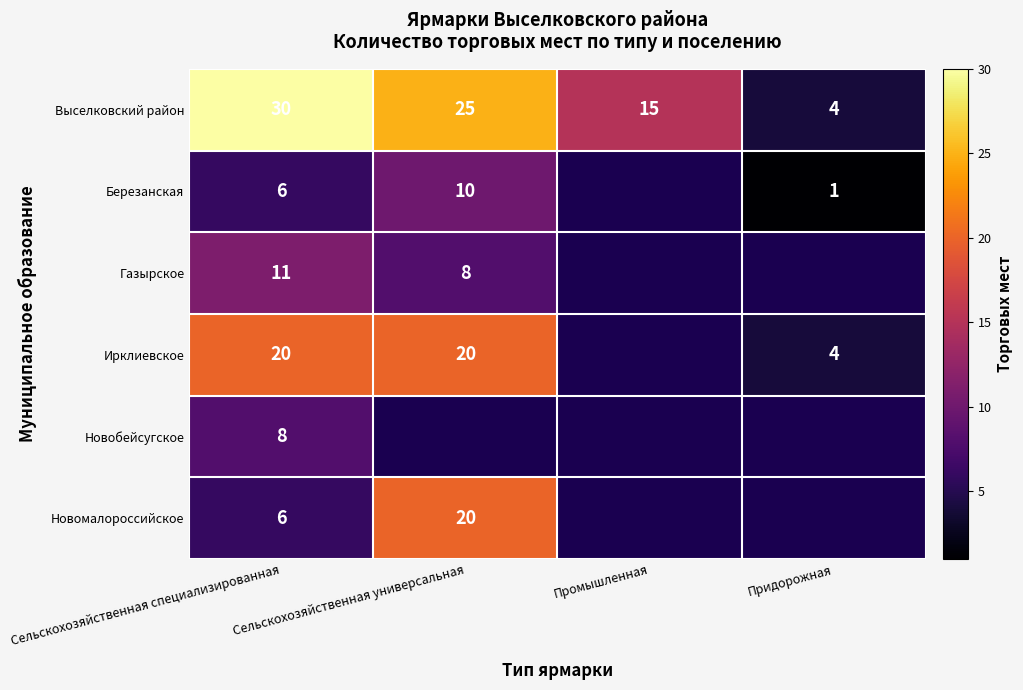

How many distinct data groups are displayed?

6